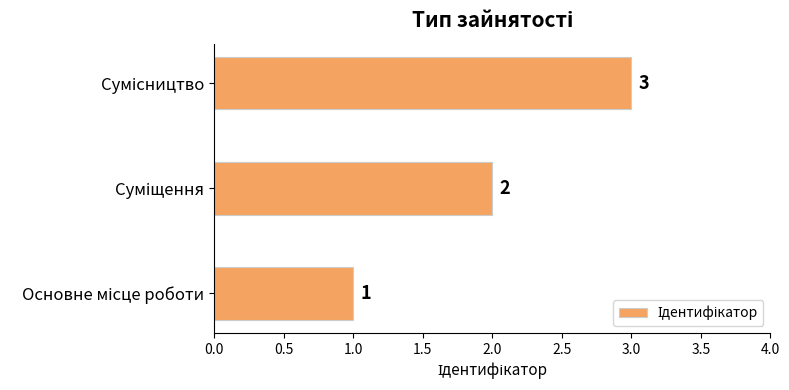

How many values are between 1 and 3?

3